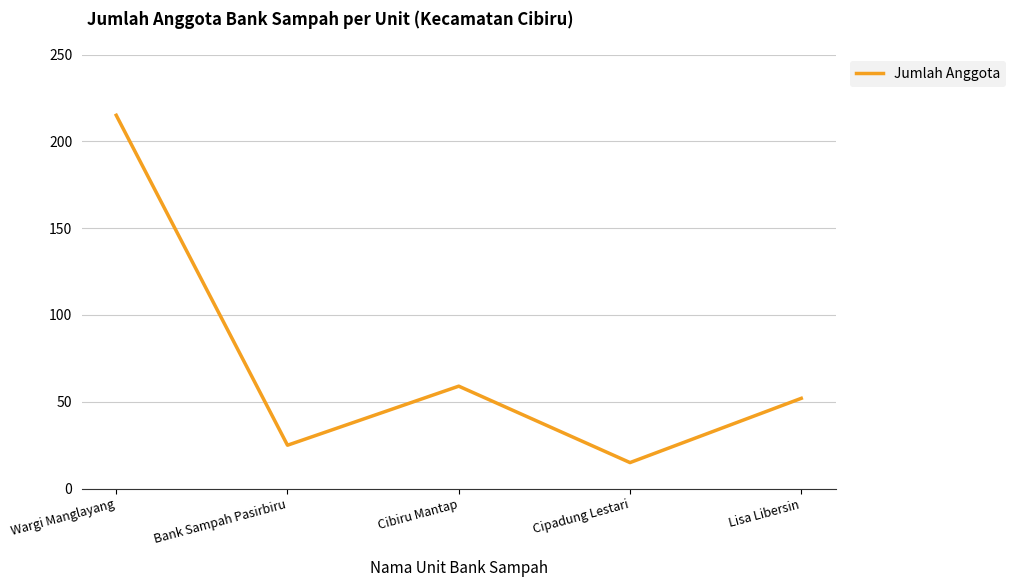

What is the sum of all values?

366